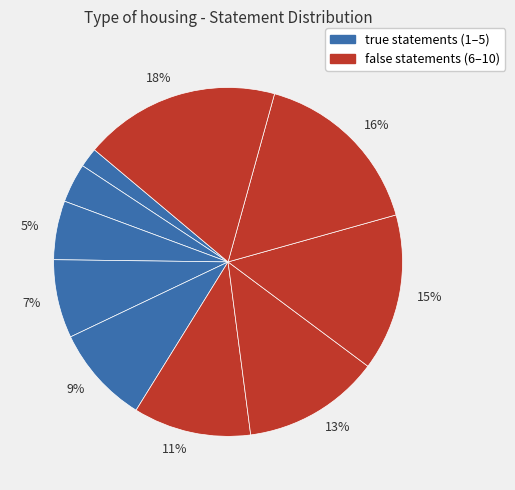

How many slices are in this pie chart?

10